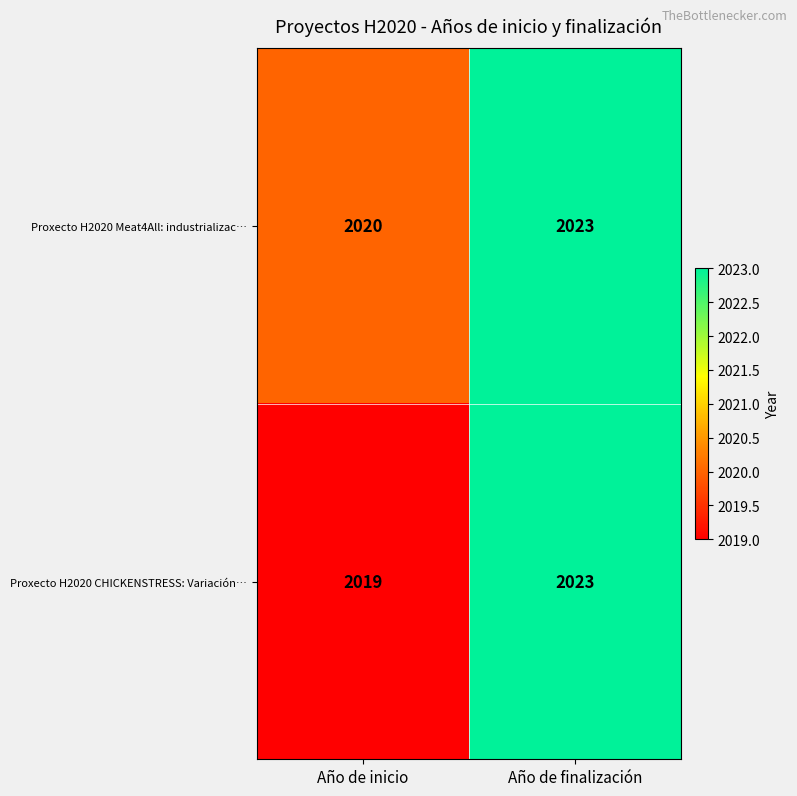

Reading left to right, transcribe all the data shown in this chart.

Proxecto H2020 Meat4All: industrializac…: 2020	2023
Proxecto H2020 CHICKENSTRESS: Variación…: 2019	2023